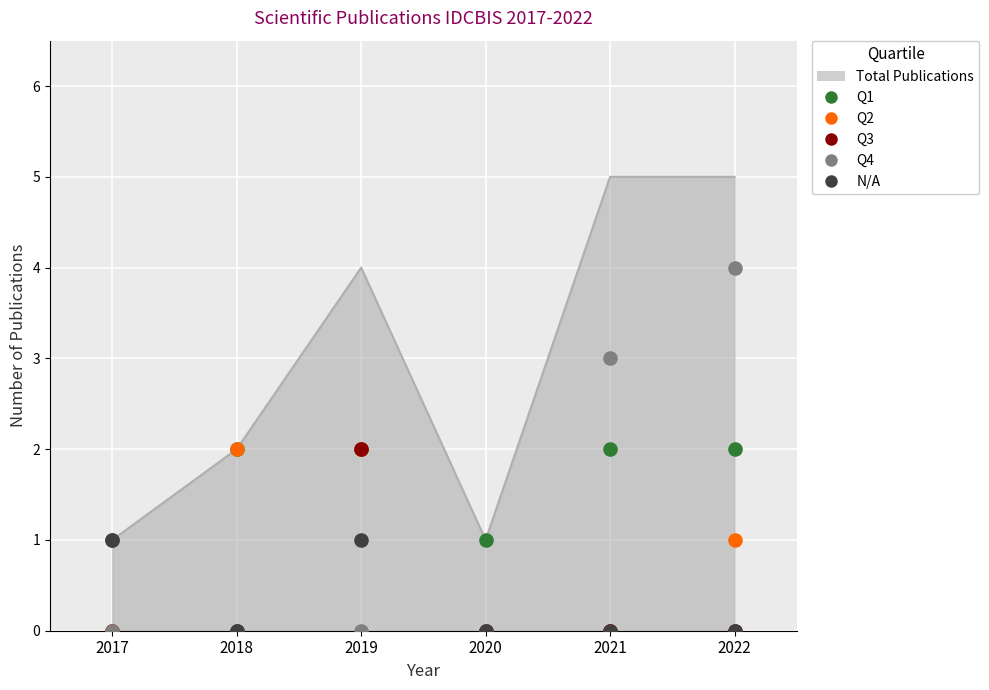

What is the total value across all series at 2020?

1